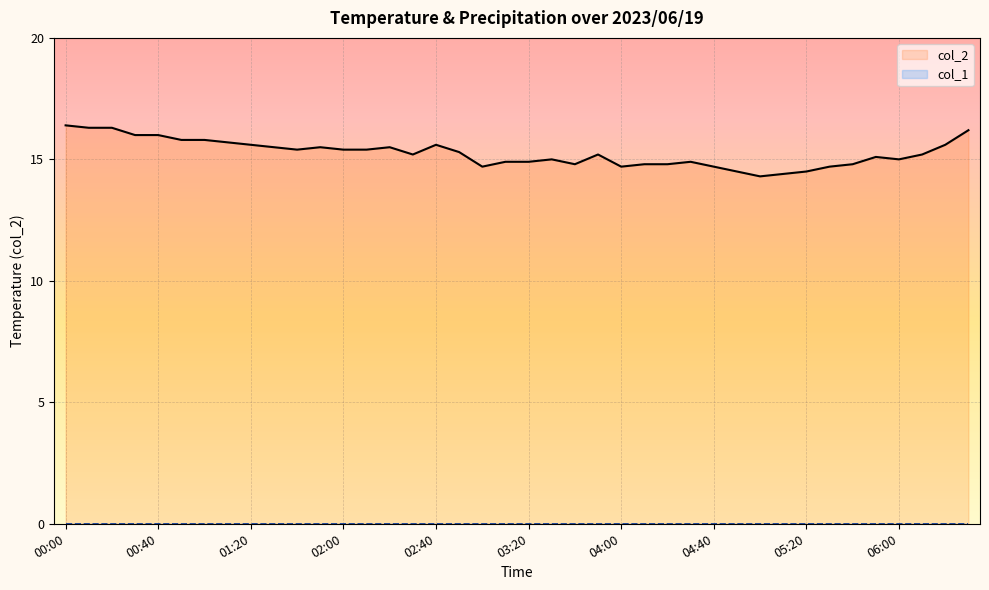

How many points are lower than both their immediate neighbors (excluding endpoints)?

7